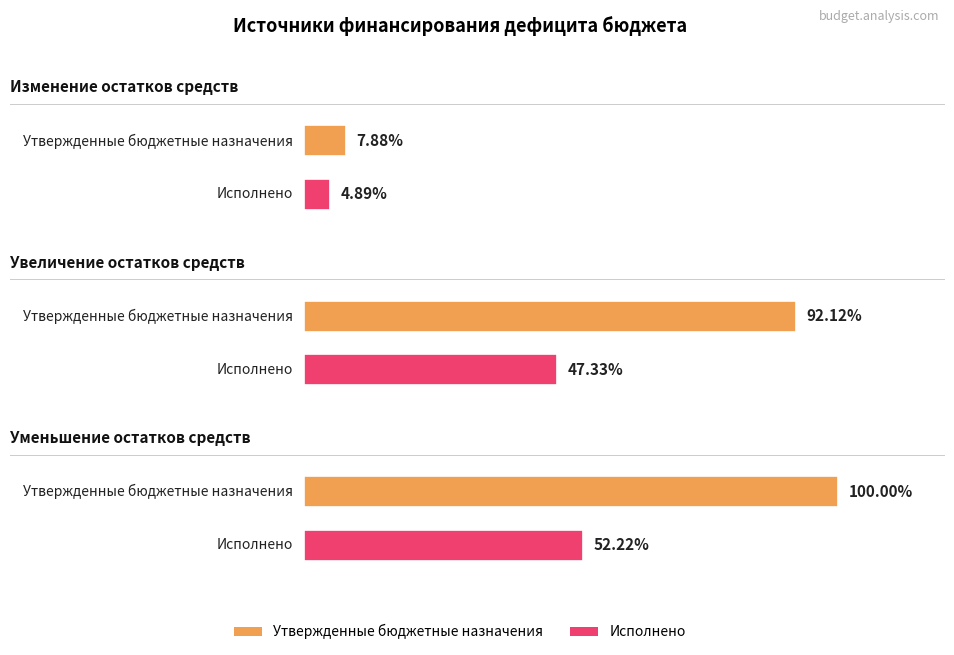

The value of Утвержденные бюджетные назначения at Увеличение остатков средств is -5365505.2. True or false?

False